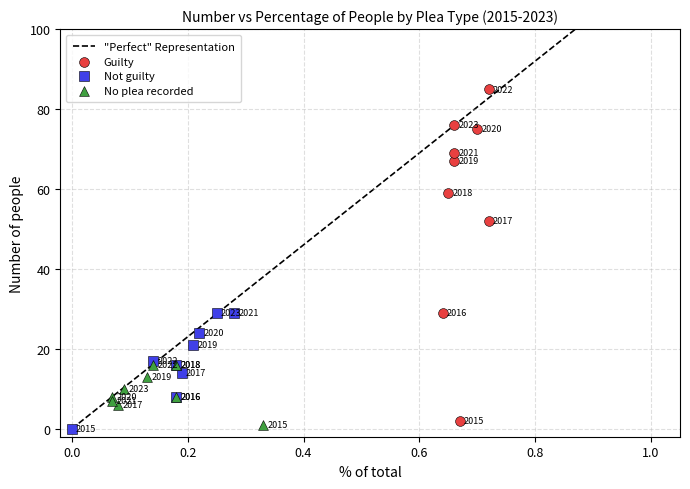

Which series has the widest spread of Y values?

Guilty